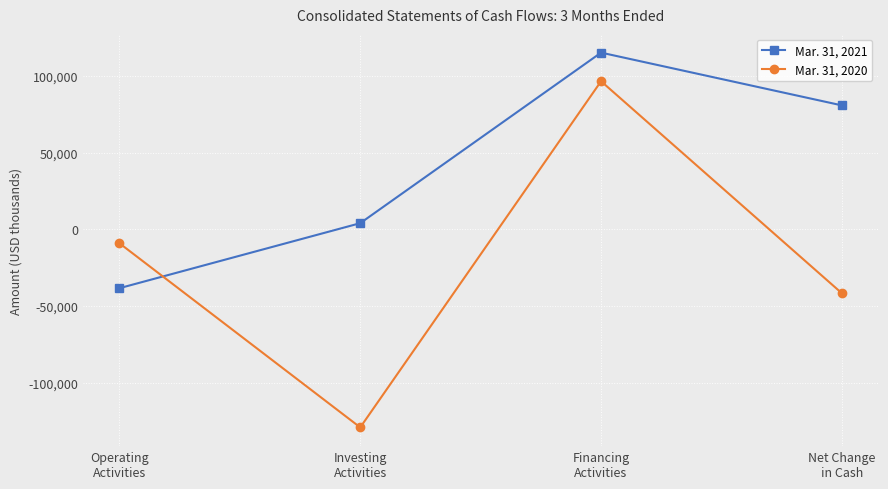

Which series has the largest range (max minus min)?

Mar. 31, 2020